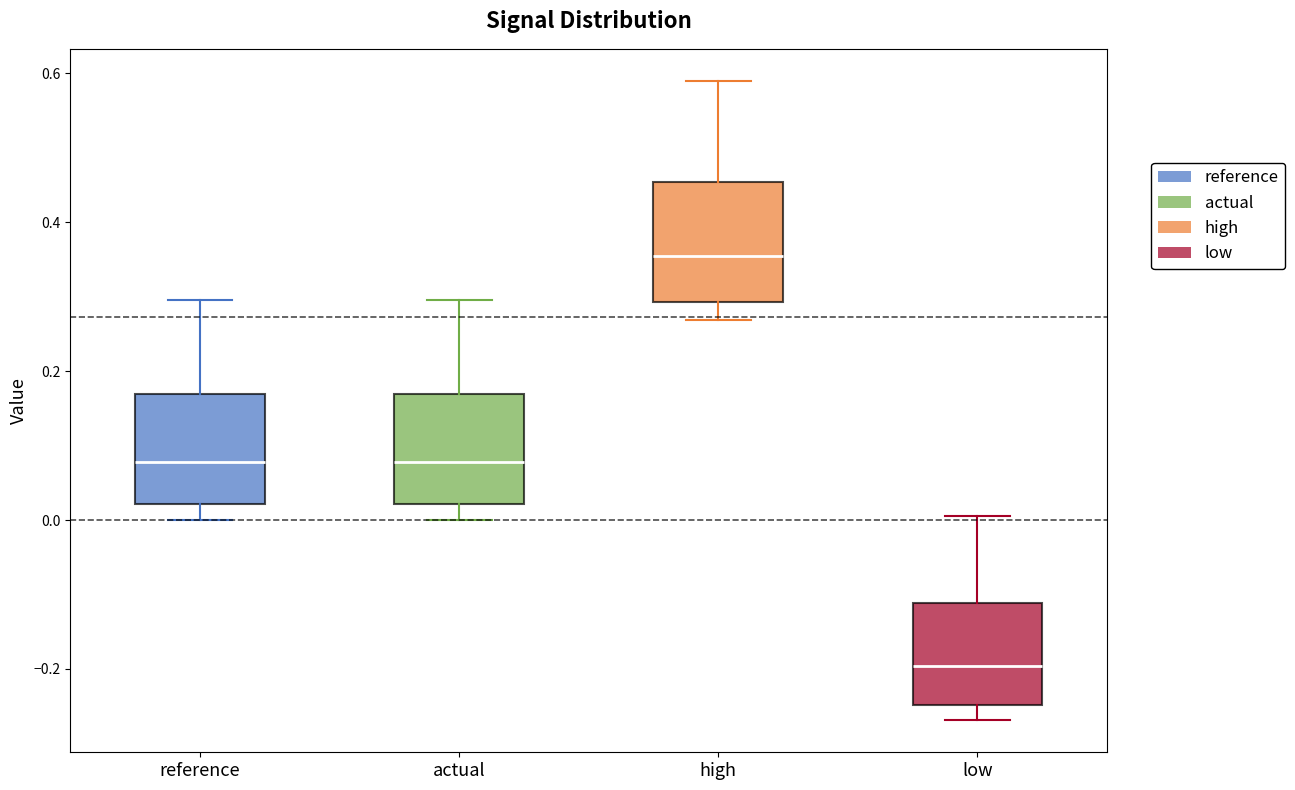

Which box's median line is the lowest?

low